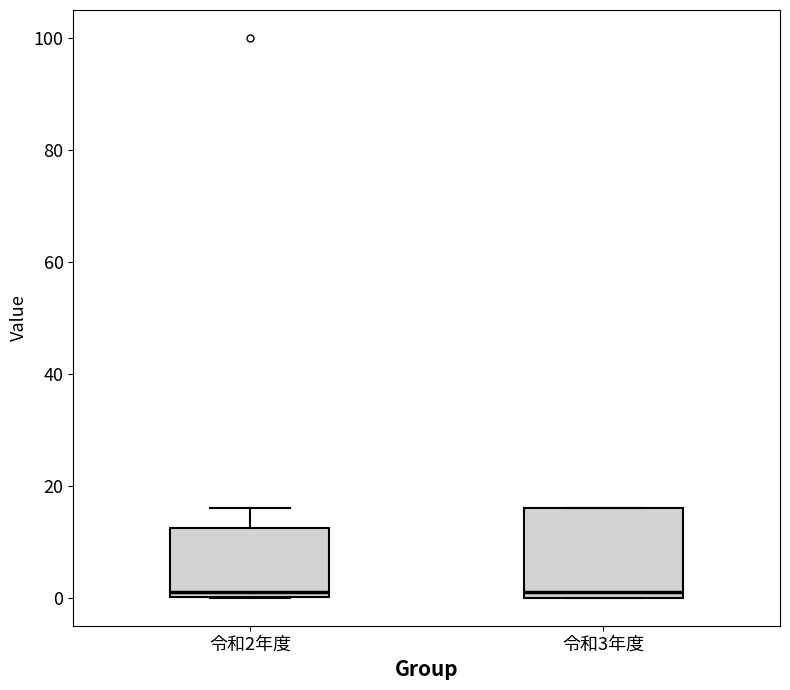

Reading left to right, transcribe this box plot: for each box, give where its median line is, the range the box spans, and where its two whiskers end, as read against the y-axis. The values are not printed on the chart, so give them approximately, as read against the axis.

令和2年度: median 2, box 0 to 12, whiskers 0 to 16
令和3年度: median 2, box 0 to 16, whiskers 0 to 16